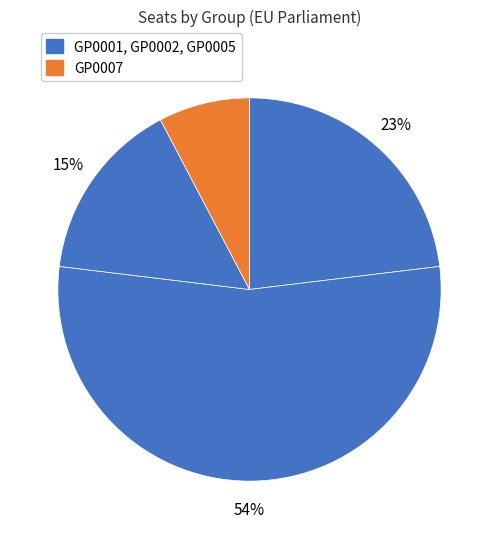

How many slices are in this pie chart?

4